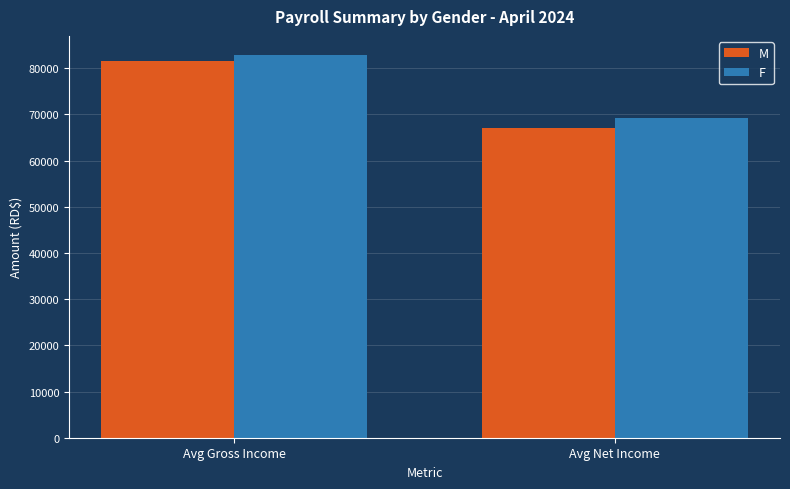

How many groups of bars are there?

2